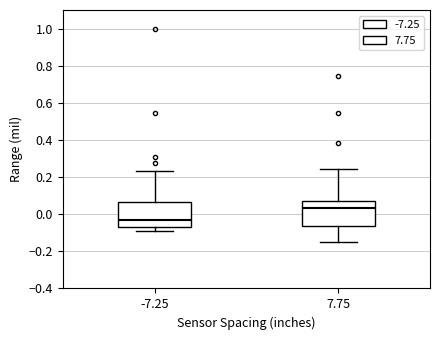

Reading left to right, transcribe this box plot: for each box, give where its median line is, the range the box spans, and where its two whiskers end, as read against the y-axis. The values are not printed on the chart, so give them approximately, as read against the axis.

-7.25: median -0.04, box -0.06 to 0.06, whiskers -0.10 to 0.24
7.75: median 0.04, box -0.06 to 0.08, whiskers -0.14 to 0.24